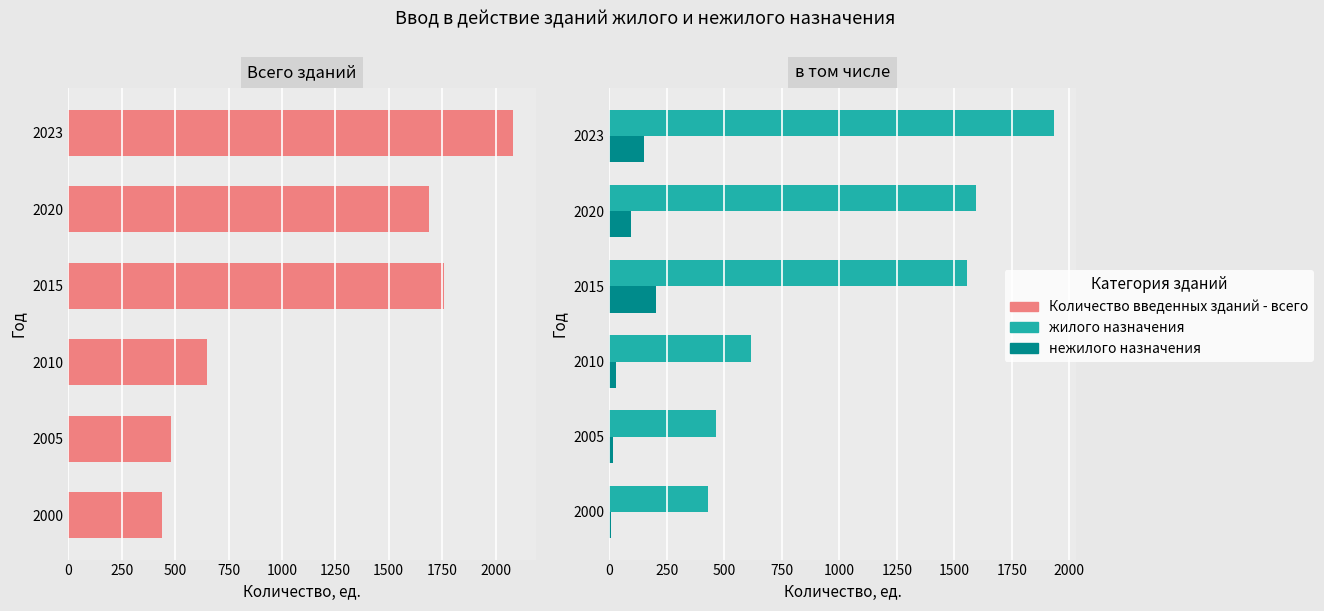

What is the minimum value for Количество введенных зданий - всего?

436